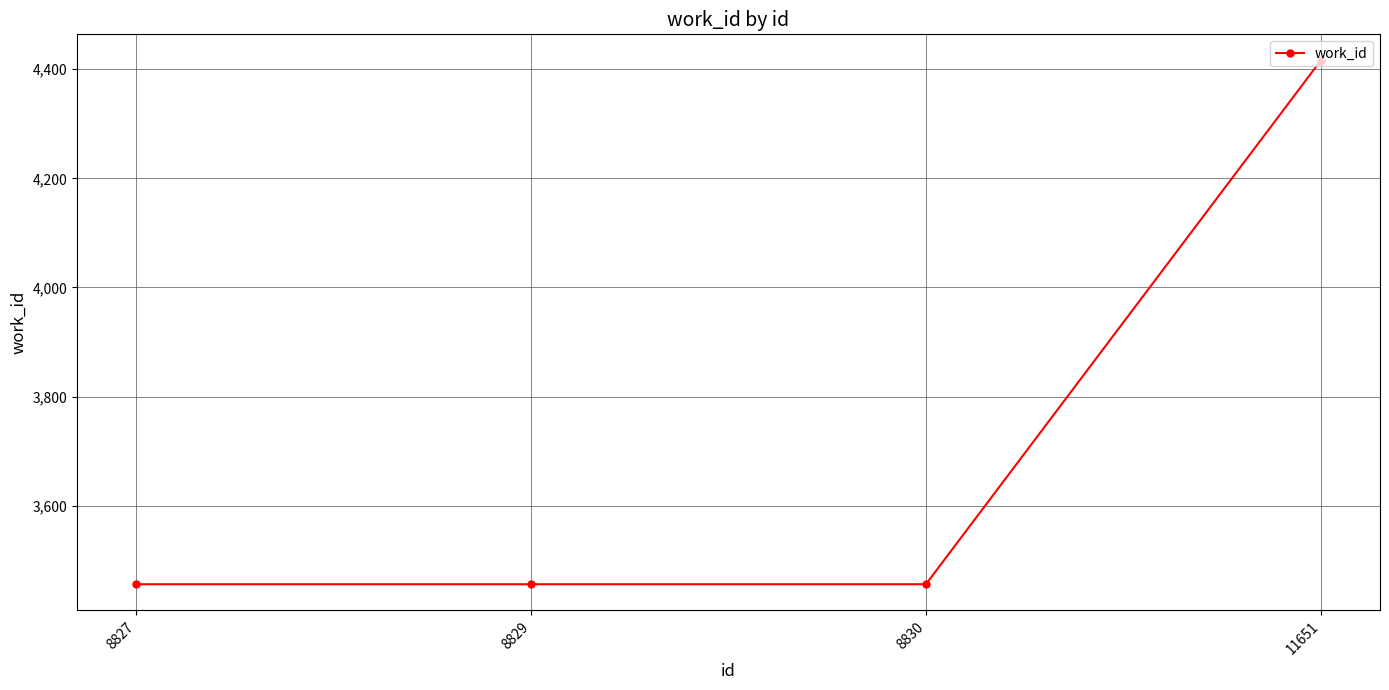

The value at 8829 is 3456. True or false?

True